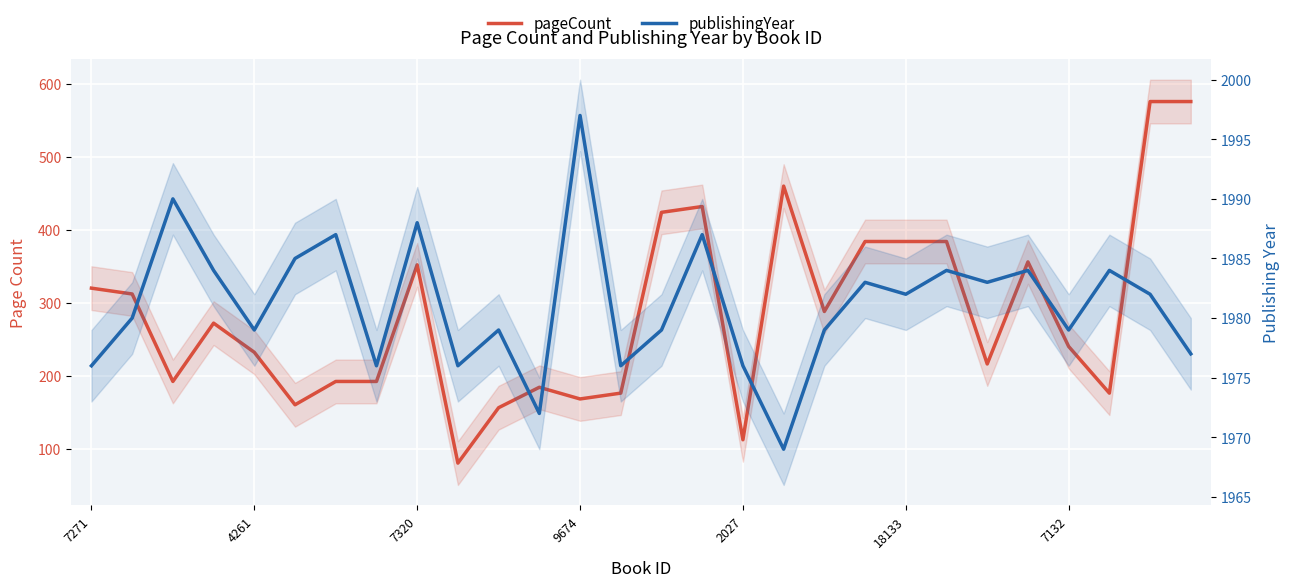

What position from the right is 15?

13